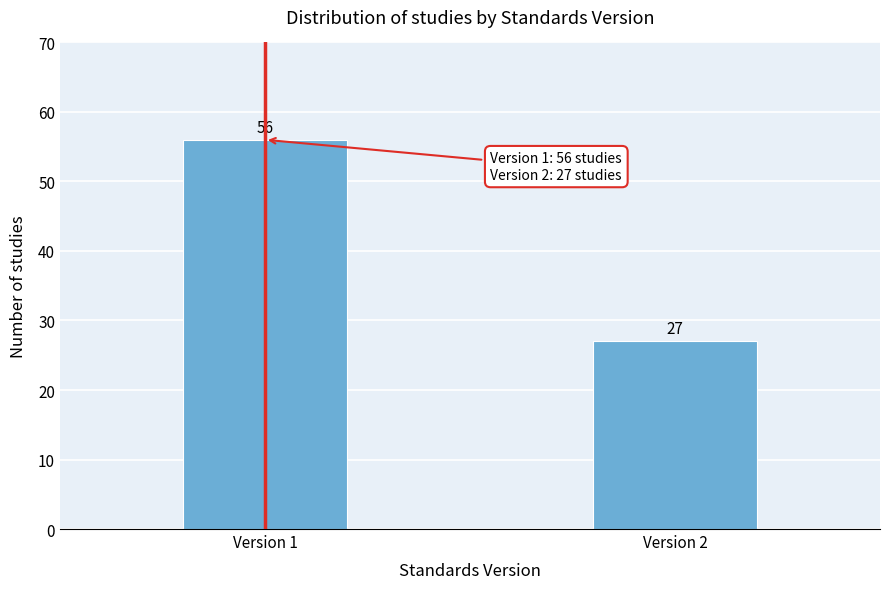

Reading left to right, list all the values displayed in this chart.

56	27